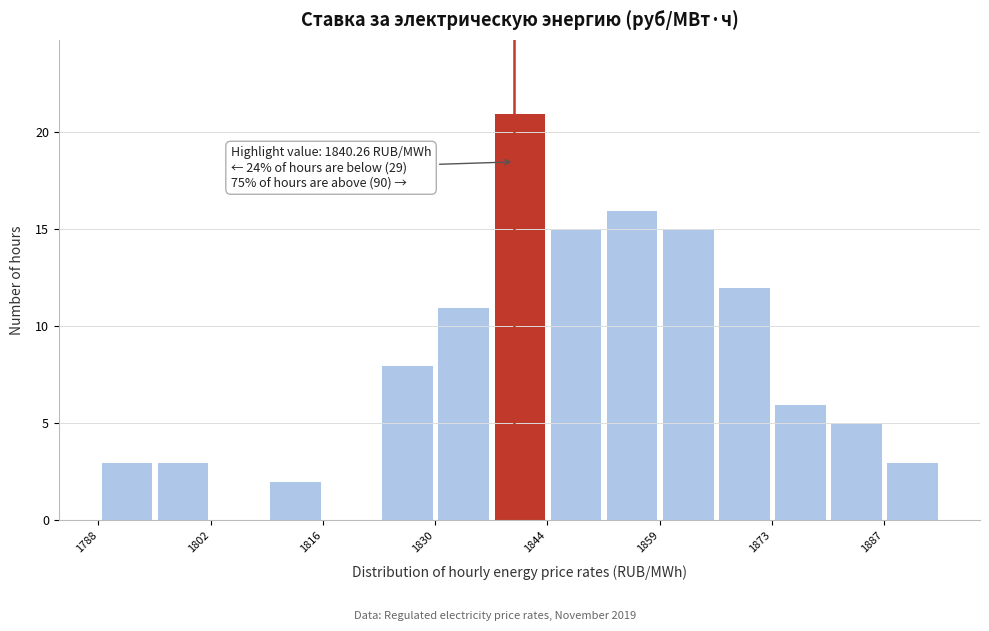

Read against the x-axis, roughly where is the centre of the tallest bar?

1840